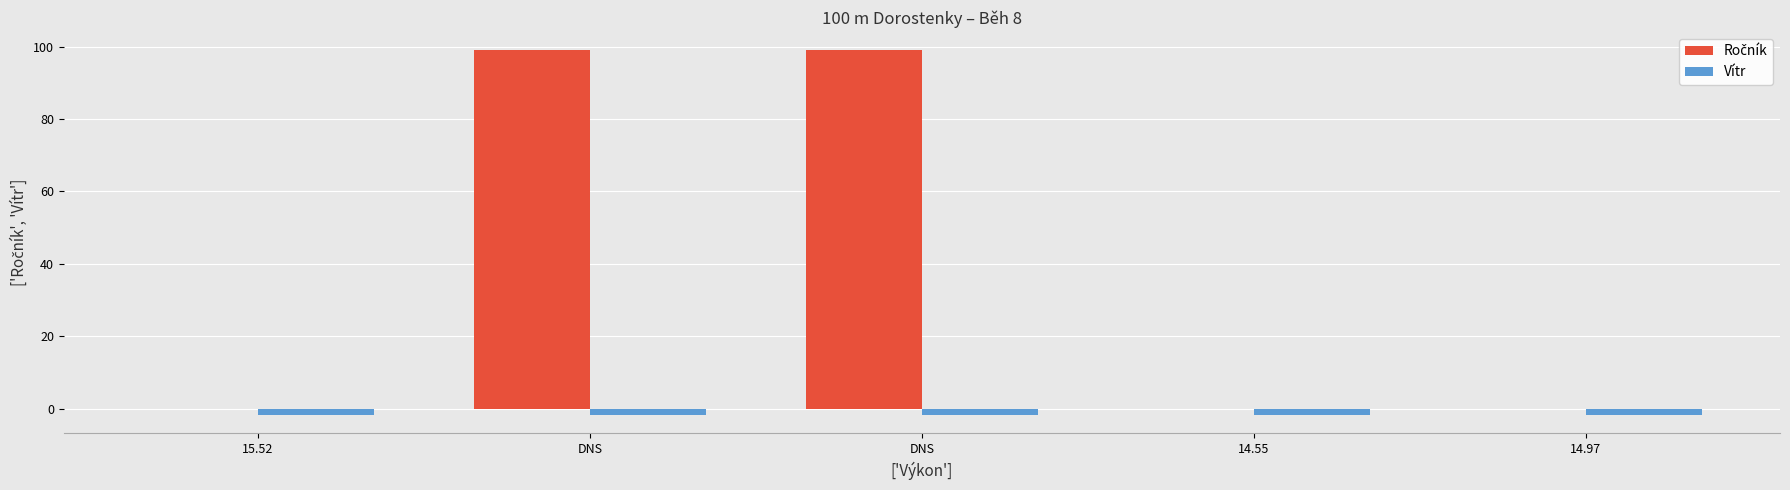

What is the minimum value for Vítr?

-1.8